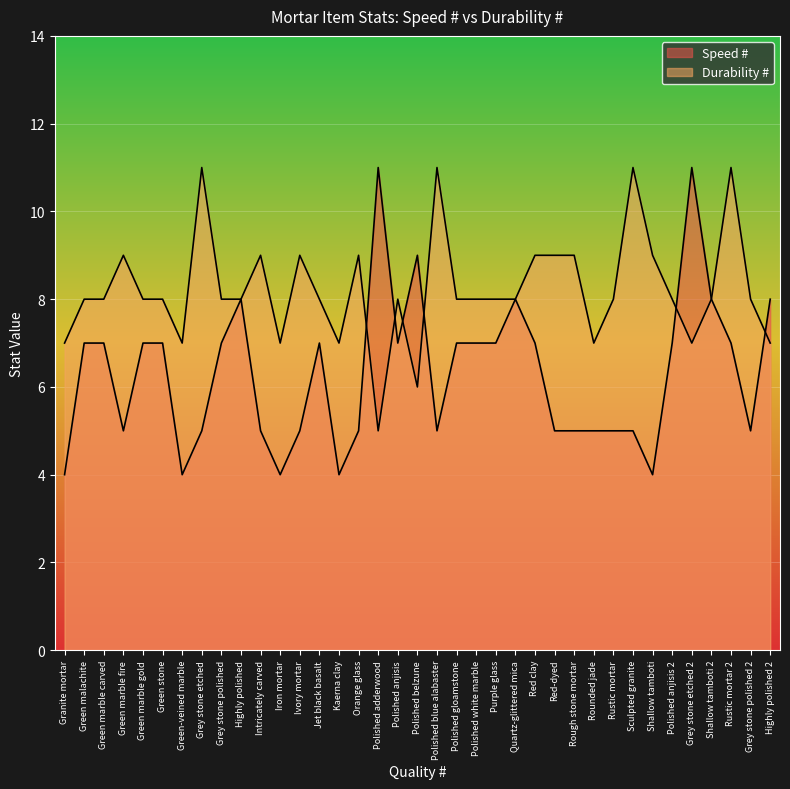

At which category does the chart reach its minimum across all series?

Granite mortar